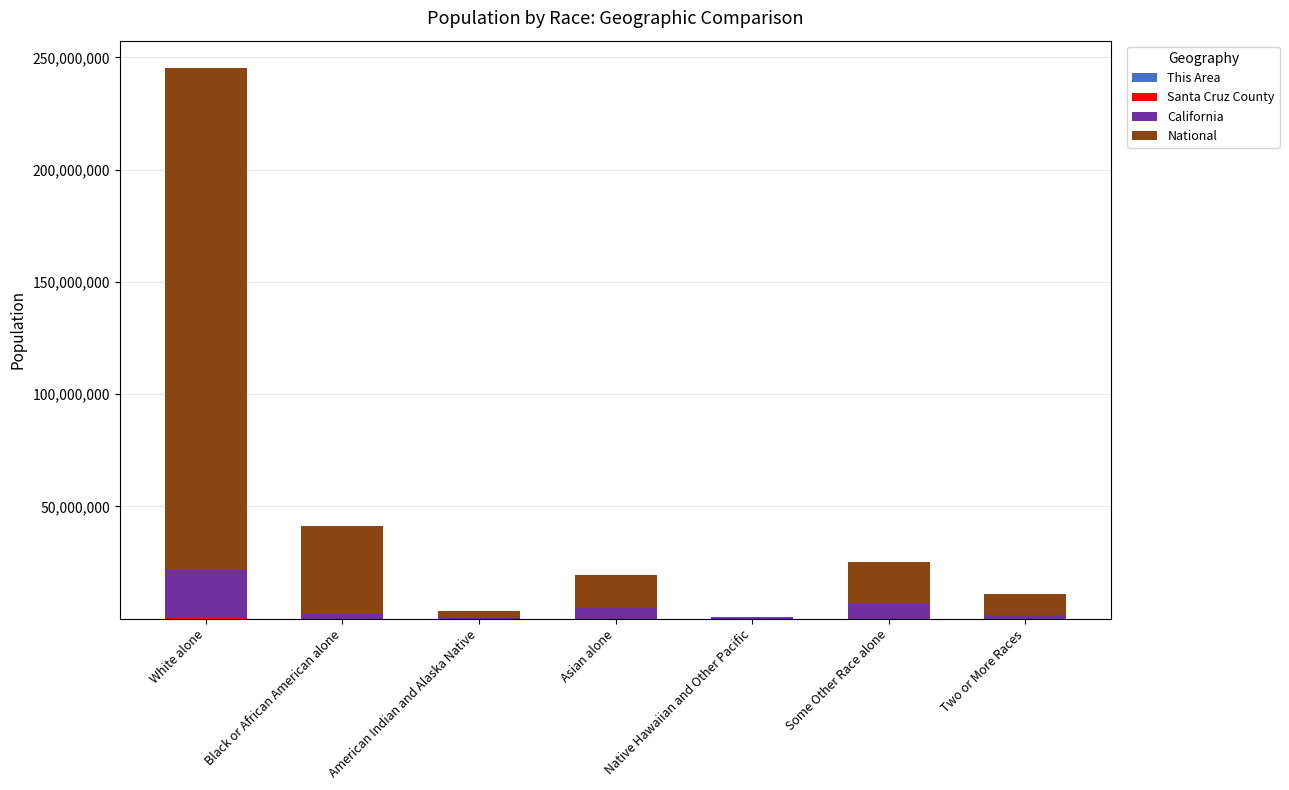

How many series are shown in this chart?

4